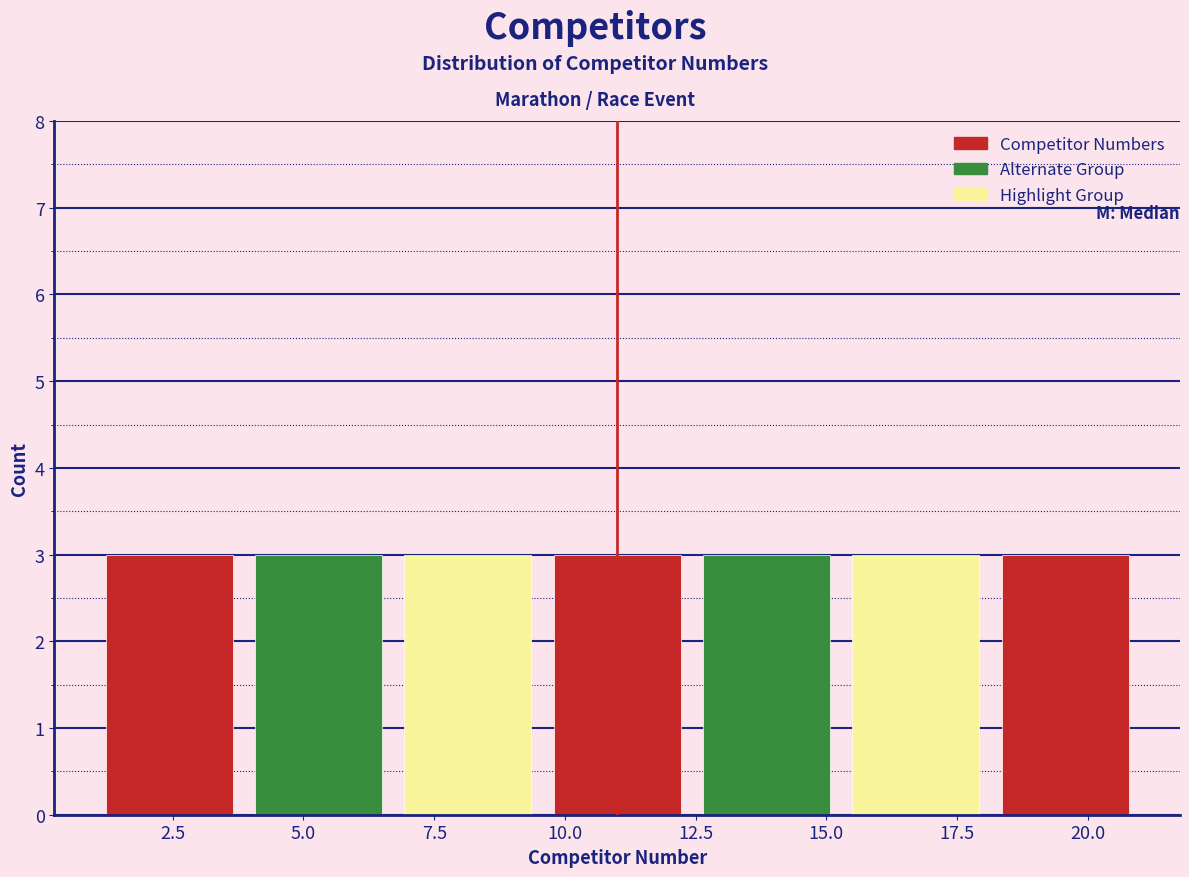

How tall is the bar that spans 9.5 to 12.5 on the x-axis? Neither the bar edges nor the heights are printed on the chart, so give them approximately, as read against the axes.

3